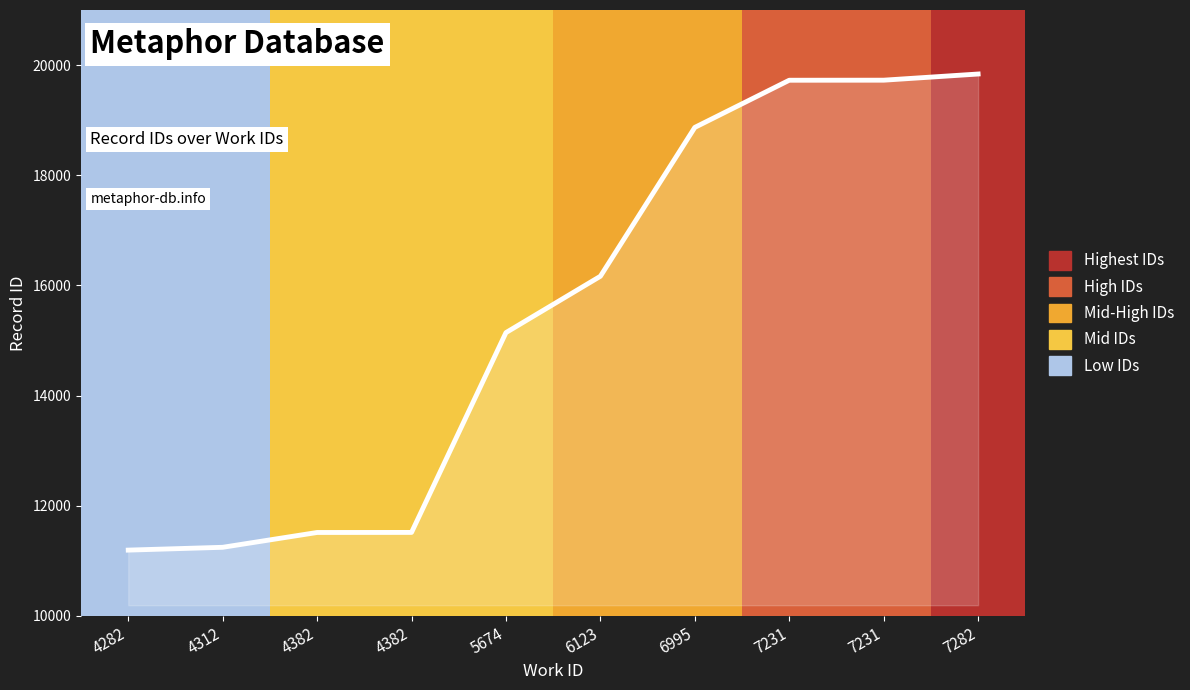

What is the approximate value at 4282, to the nearest 100?

11200